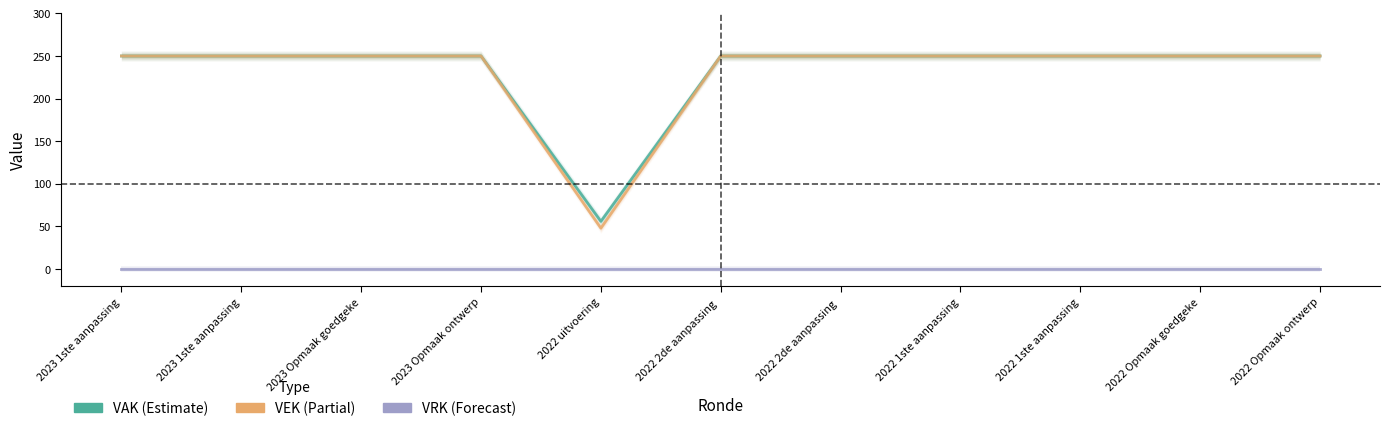

Count the number of categories in the chart.

11